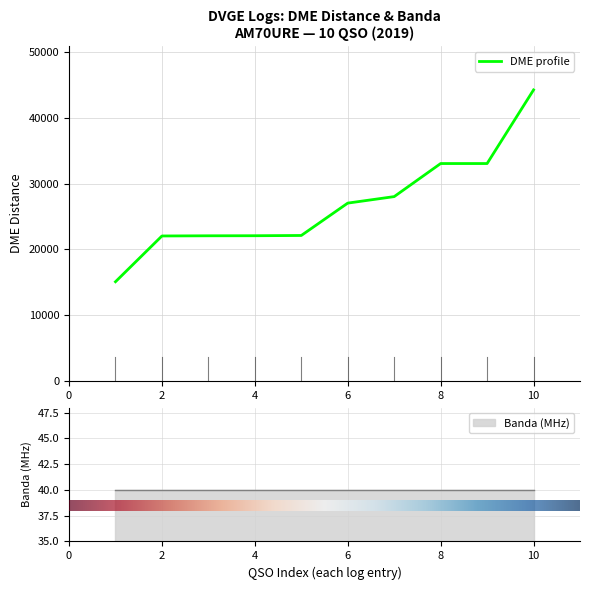

Reading right to left, list all the values displayed in this chart.

44265	33066	33066	28037	27047	22124	22085	22076	22048	15088